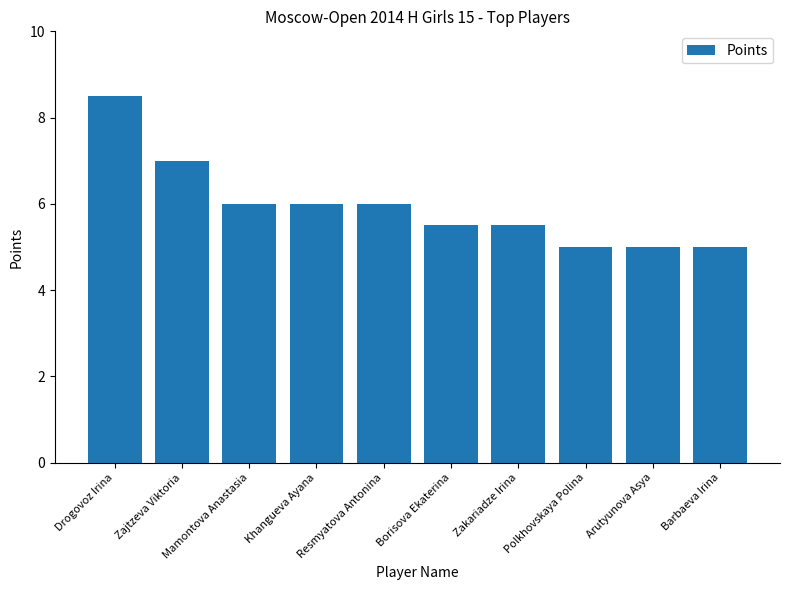

Is it true that the value at Drogovoz Irina is 12.6?

False